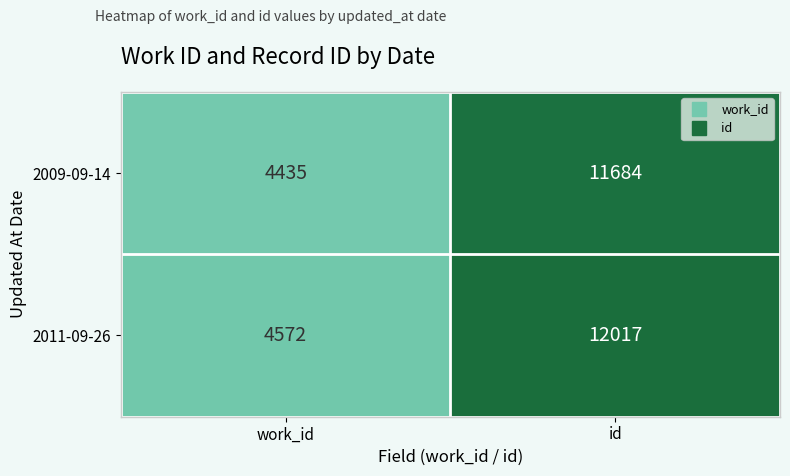

True or false: 2011-09-26 has a value of 16748 at id.

False